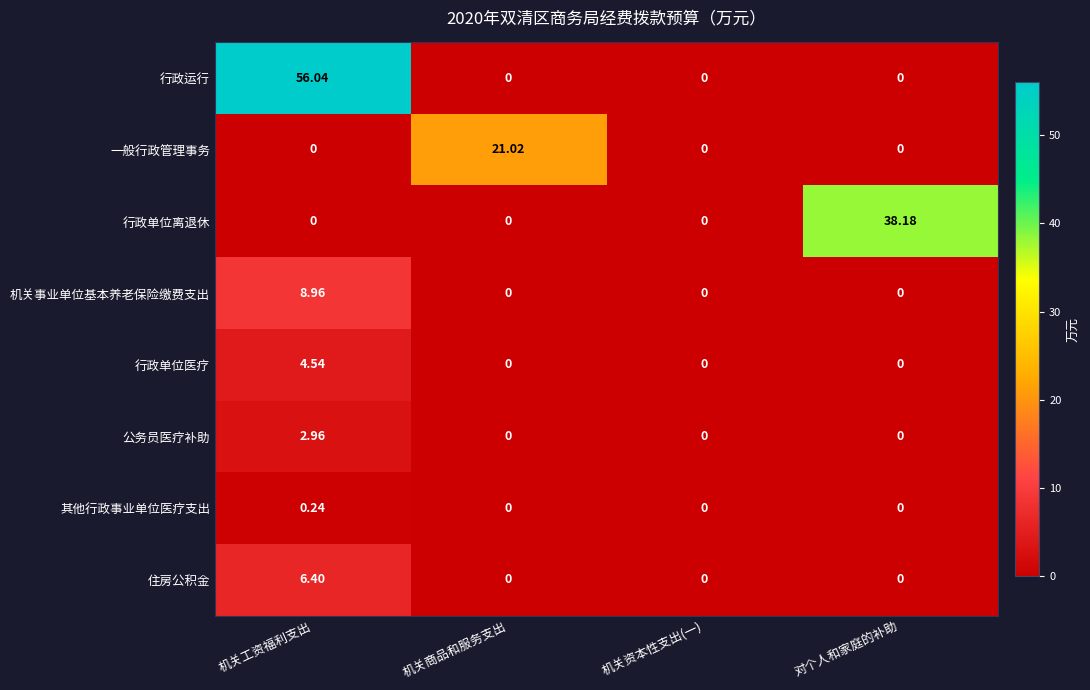

At which category is the sum across all series the highest?

机关工资福利支出